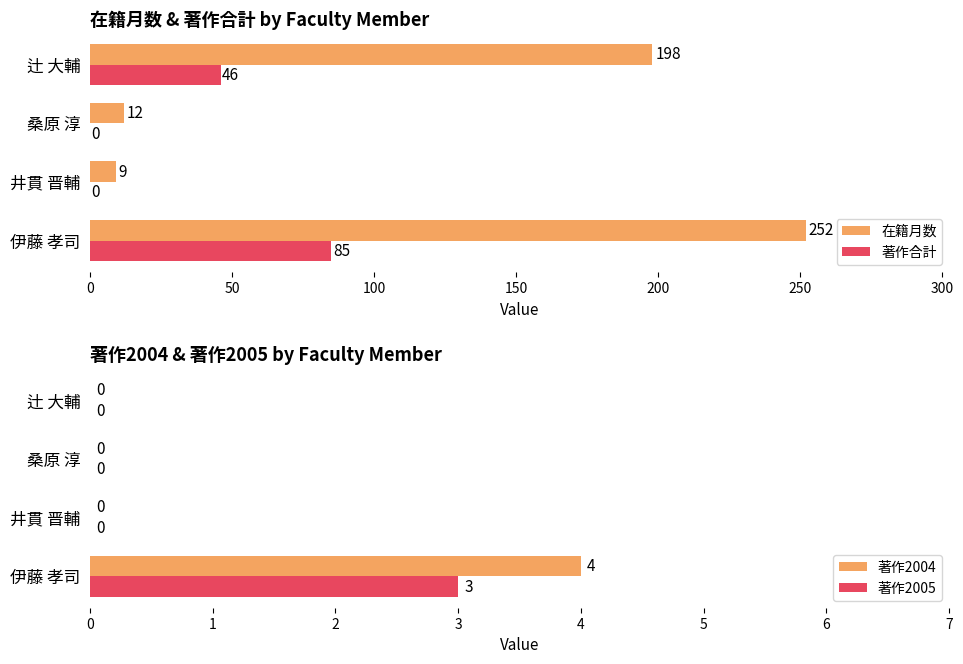

At which label is 著作合計 closest to 42?

辻 大輔